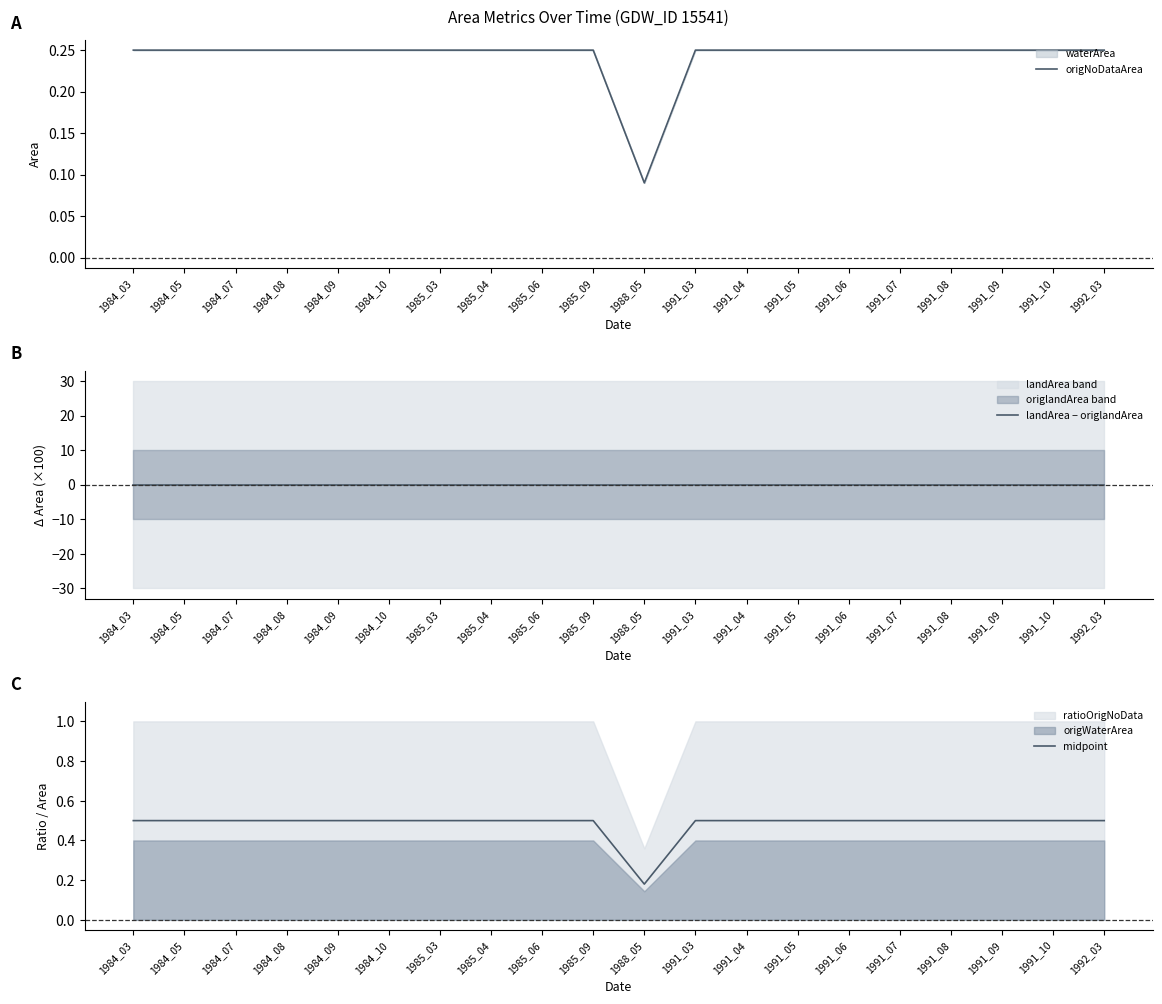

What value does the origNoDataArea series have at 1984_07?

0.2